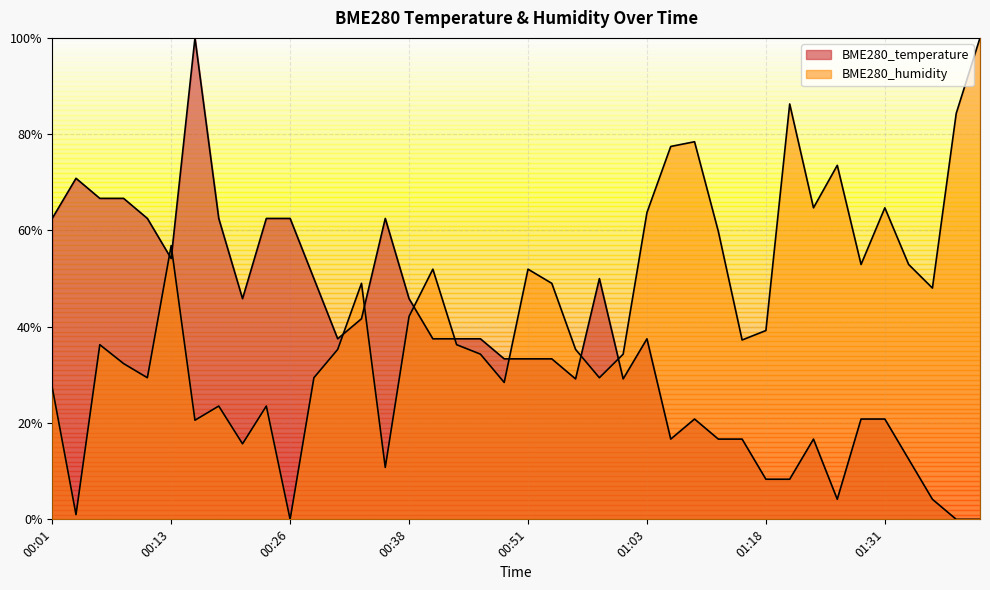

List the series in order of their peak value, lowest first.

BME280_temperature, BME280_humidity